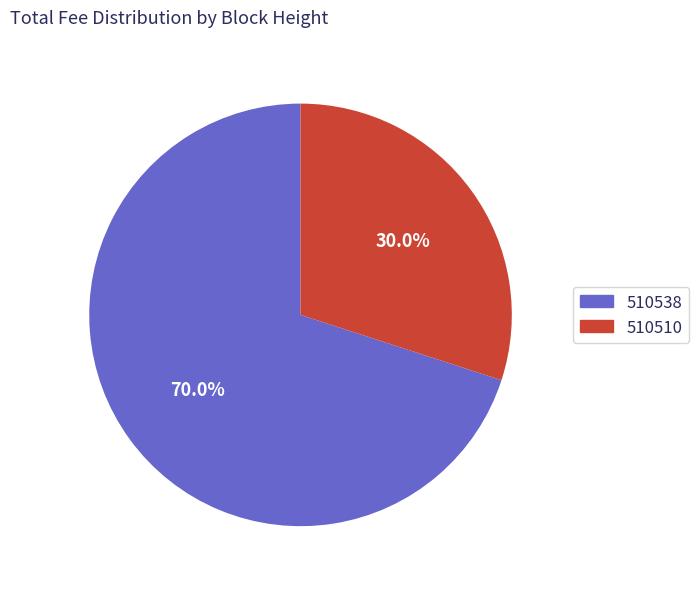

To the nearest percent, what portion does 510510 represent?

30%